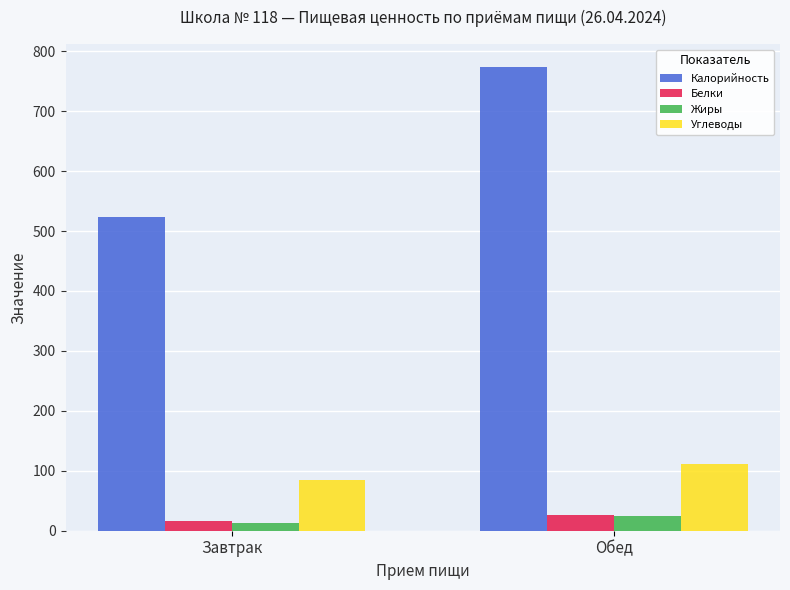

What is the sum of all Калорийность values?

1296.5